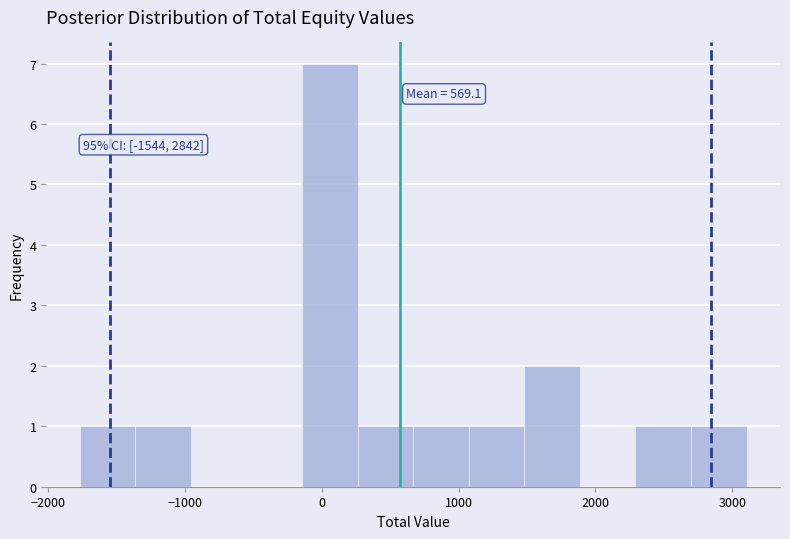

Which range on the x-axis has the tallest bar?

-100 to 300